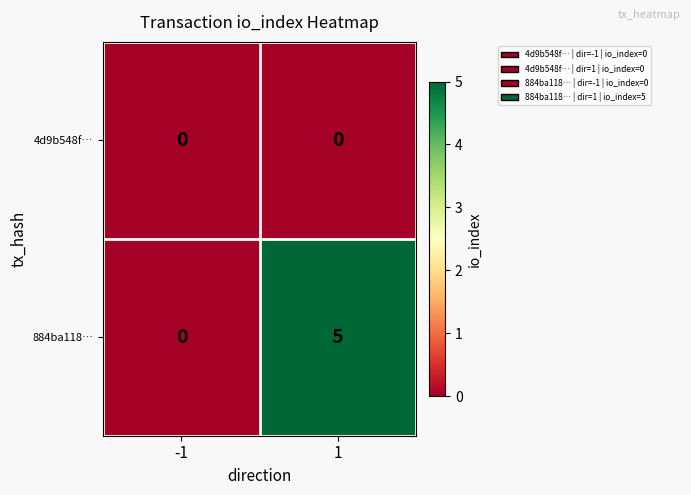

List the series in order of their peak value, lowest first.

4d9b548f…, 884ba118…